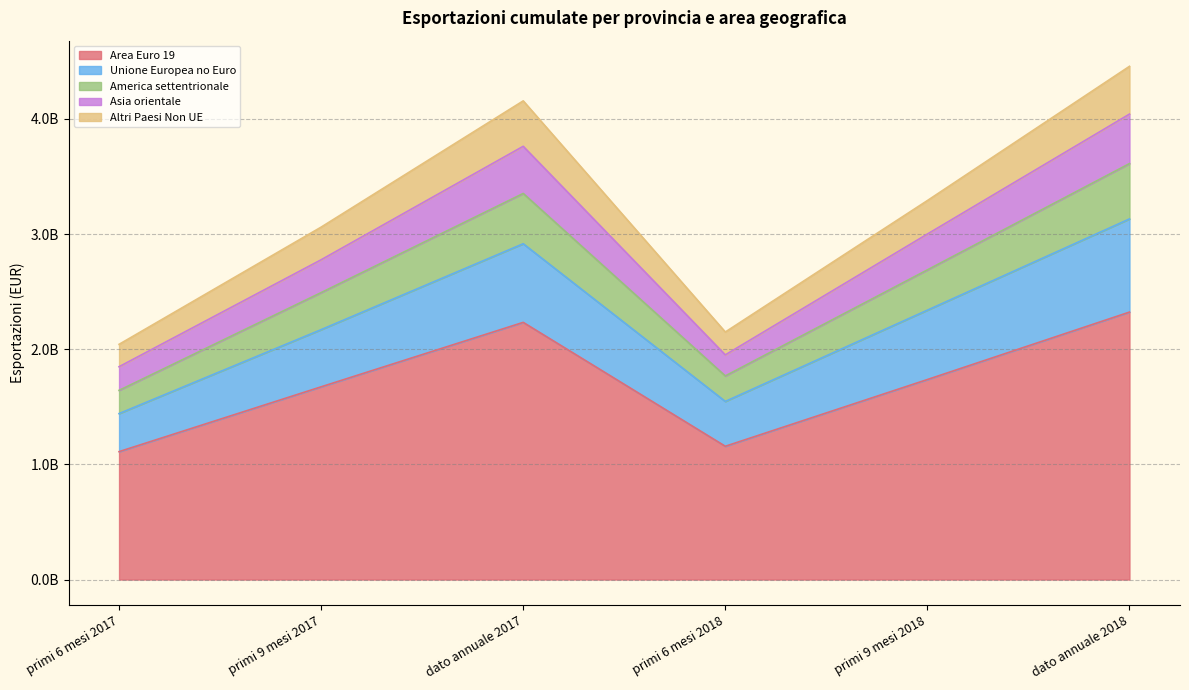

What is the difference between the Area Euro 19 values at dato annuale 2018 and primi 9 mesi 2017?

648681666